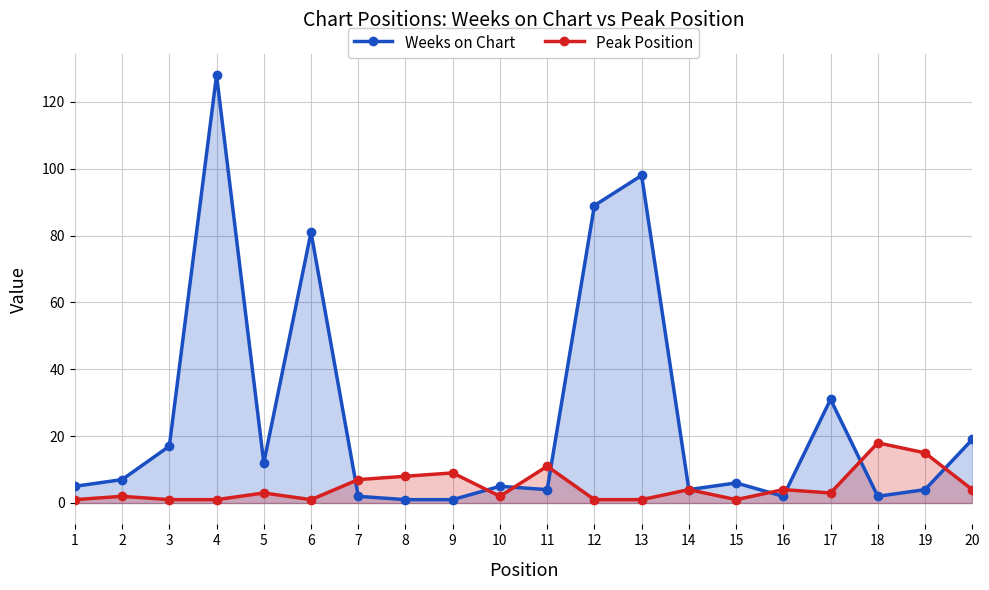

The Peak Position series shows 0 at 1. True or false?

False